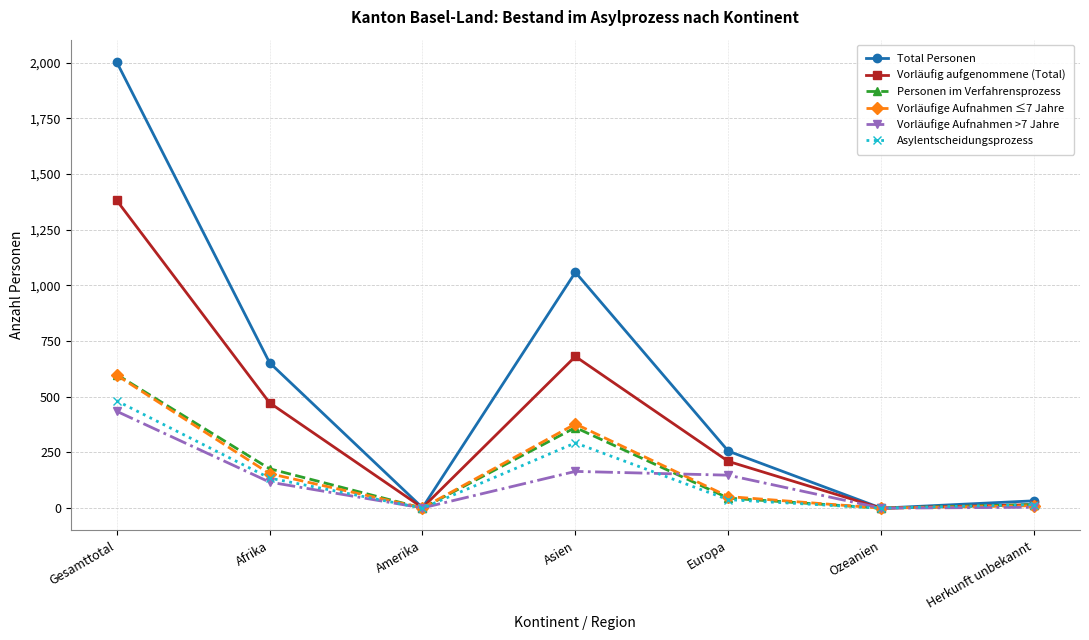

Which label corresponds to the largest value in the chart?

Gesamttotal